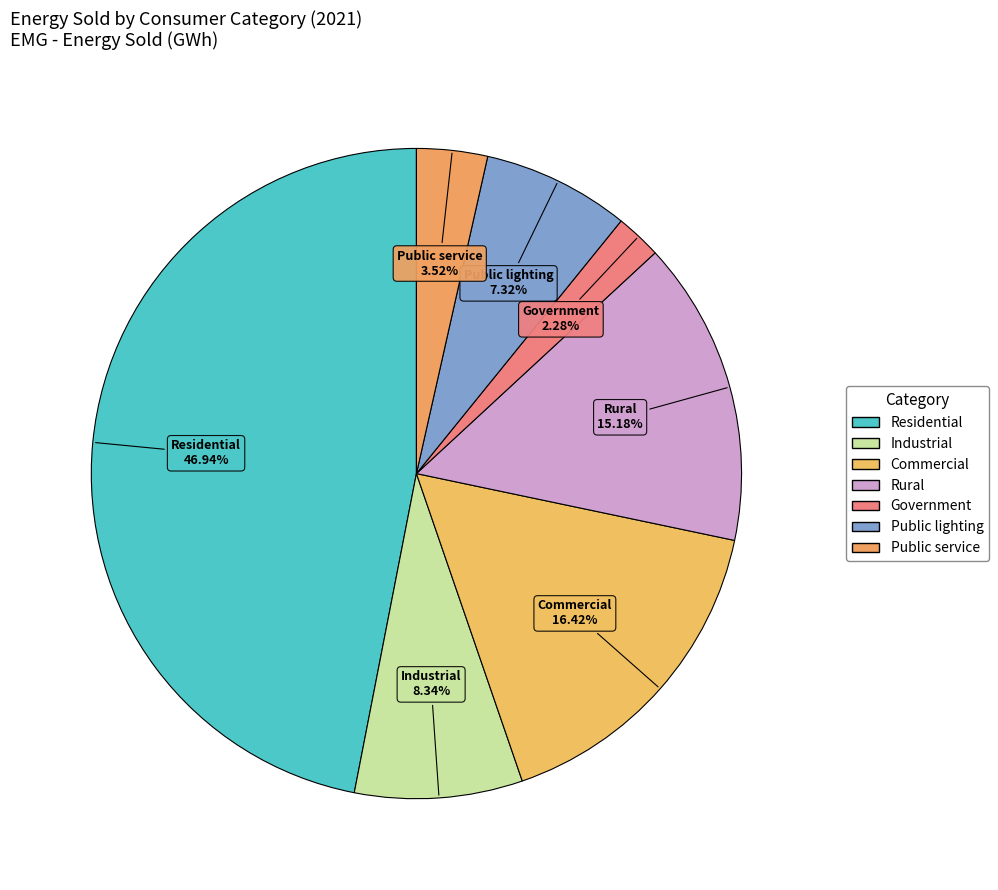

How many segments does this pie chart have?

7